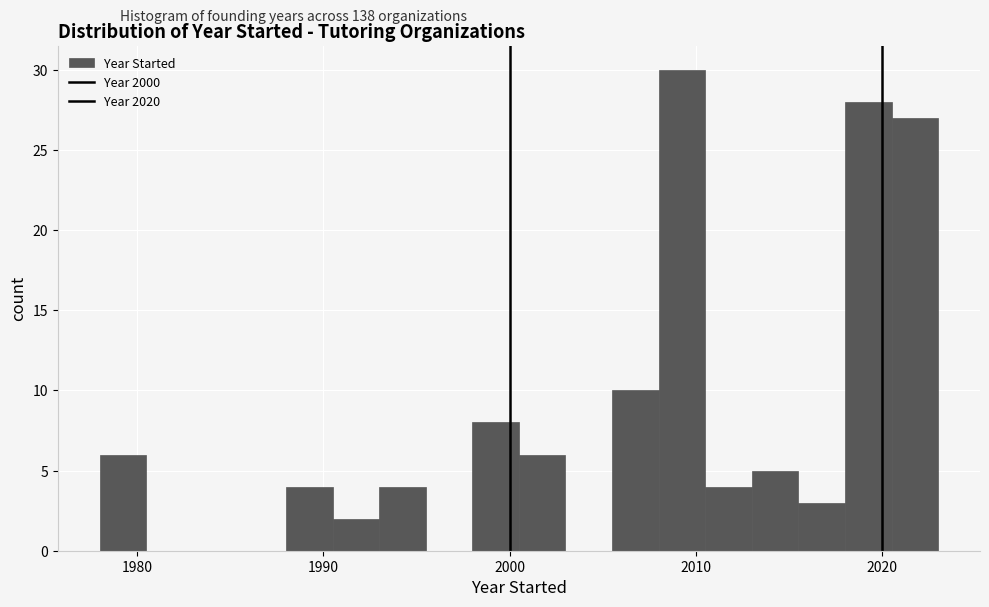

Around what value on the x-axis is the tallest bar? Give the approximate position of its centre, as read against the axis.

2009